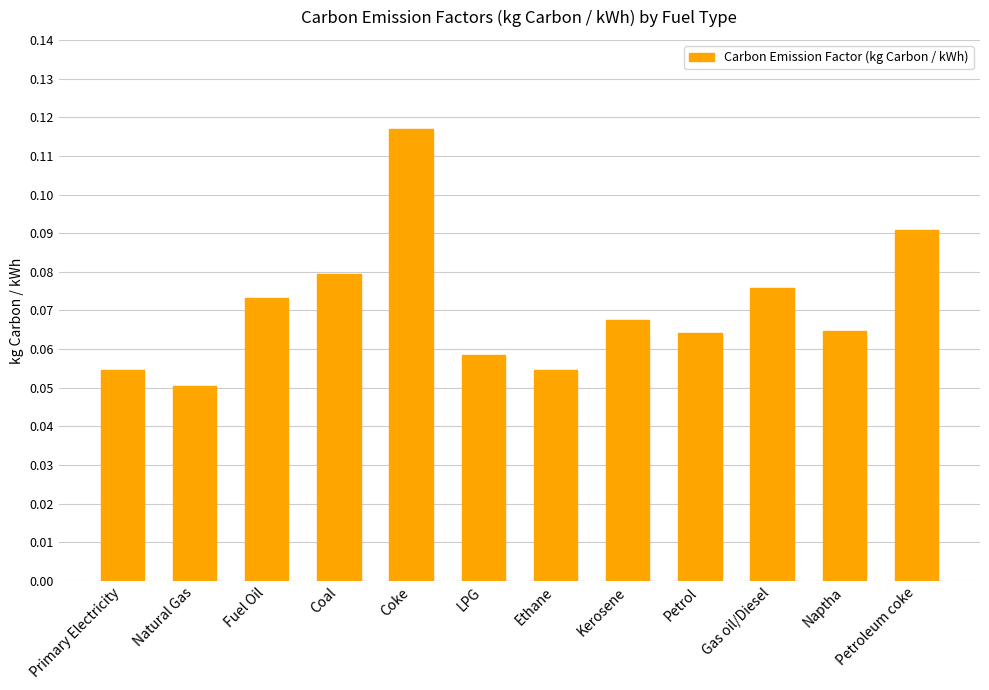

At which category does the chart reach its peak across all series?

Coke